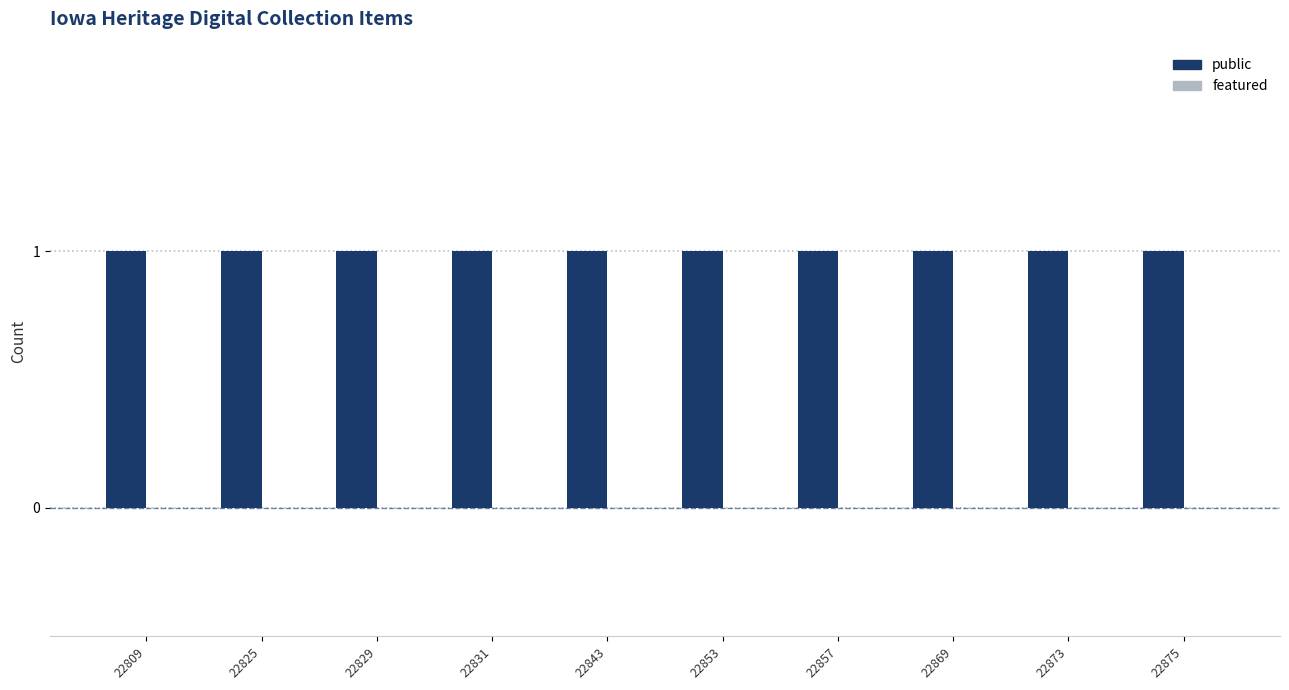

At which category is the sum across all series the highest?

22809